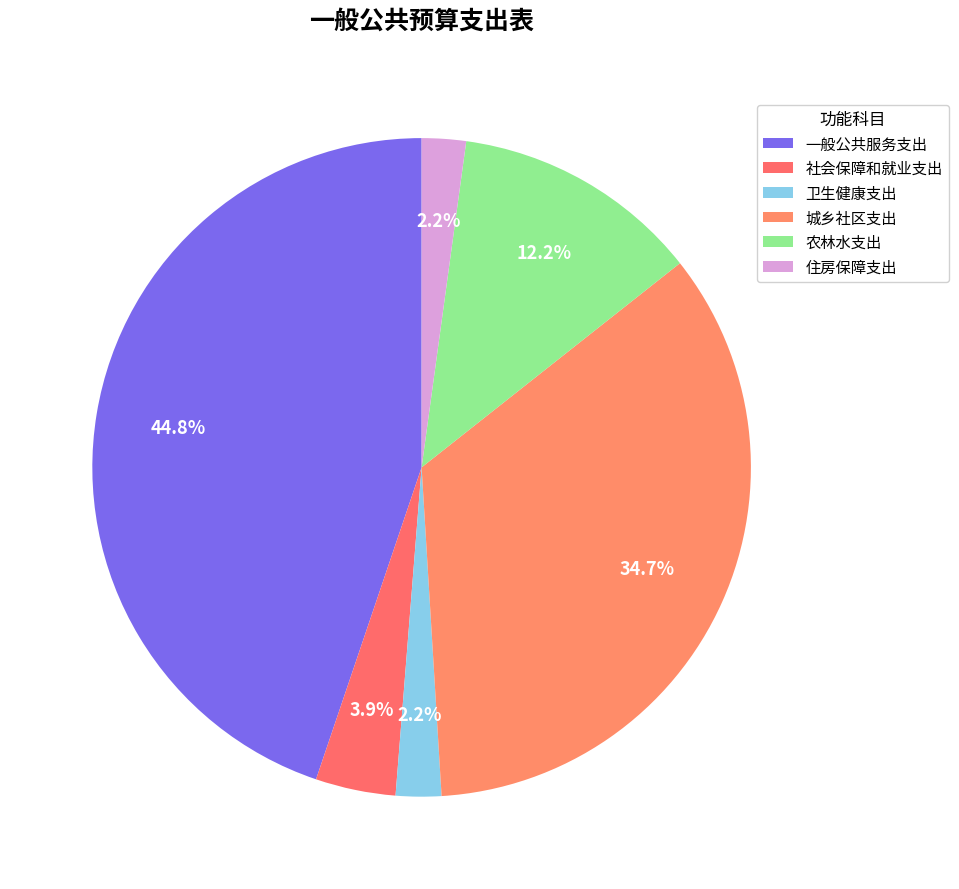

Does any single category account for the majority?

No